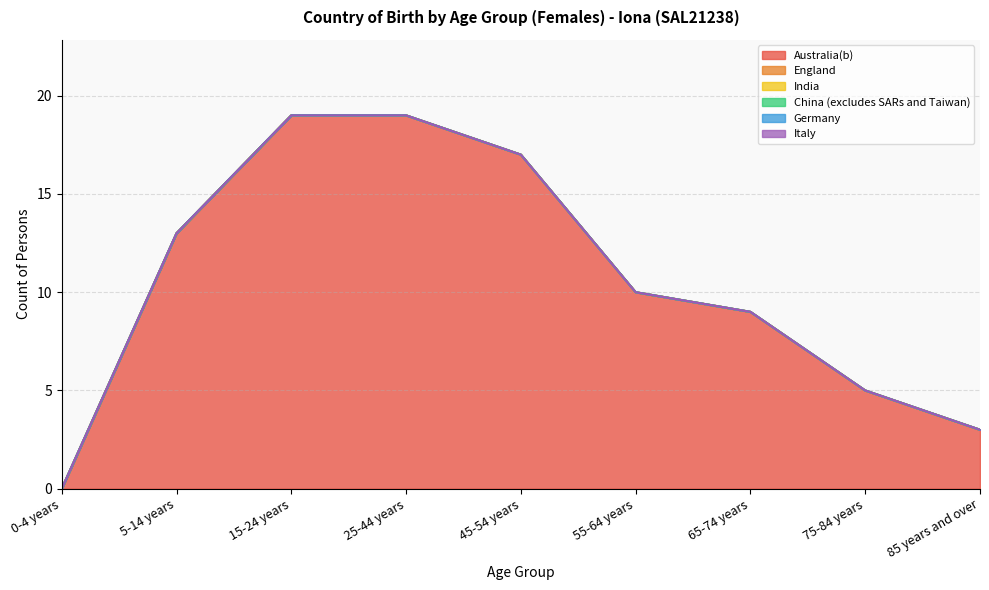

How many values in the Australia(b) series exceed 10?

4